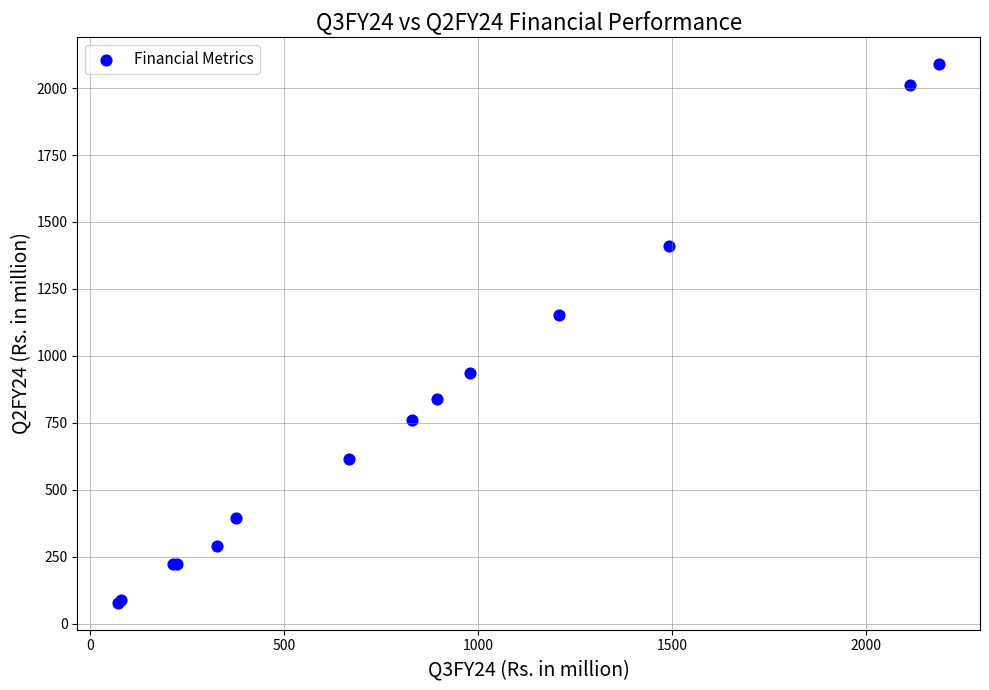

What Y value in the scatter plot is closest to 1083?

1153.1